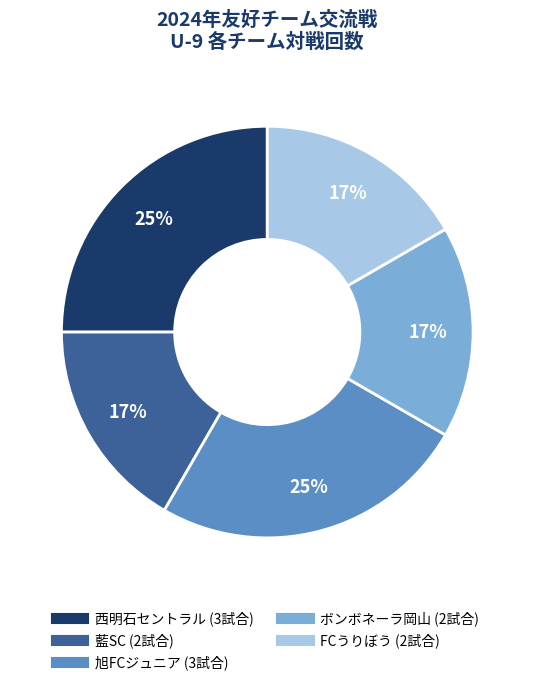

To the nearest percent, what is the difference between the largest and smallest slice percentages?

8%